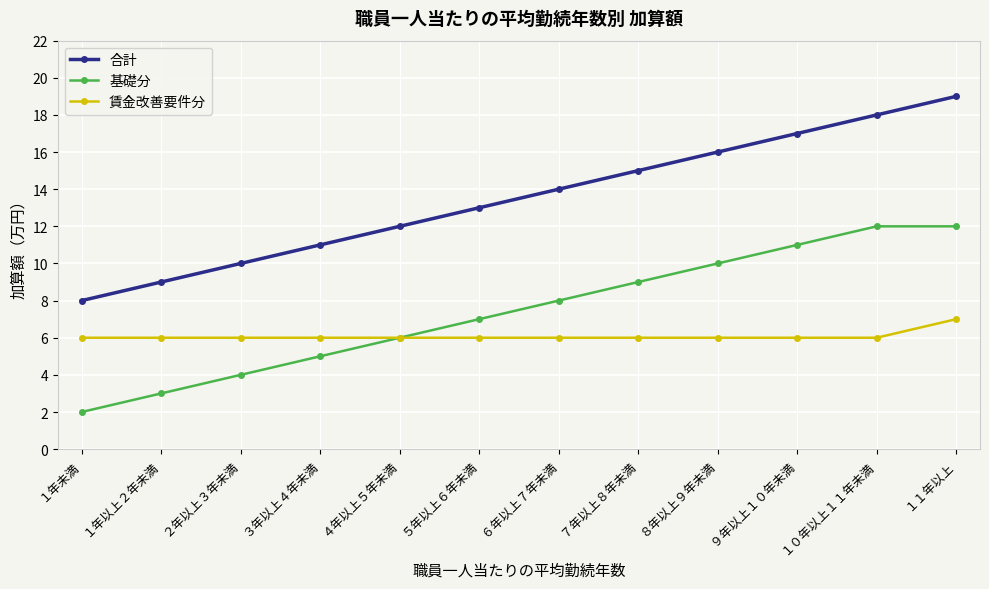

Reading right to left, extract all data points from this chart.

合計: 19	18	17	16	15	14	13	12	11	10	9	8
基礎分: 12	12	11	10	9	8	7	6	5	4	3	2
賃金改善要件分: 7	6	6	6	6	6	6	6	6	6	6	6